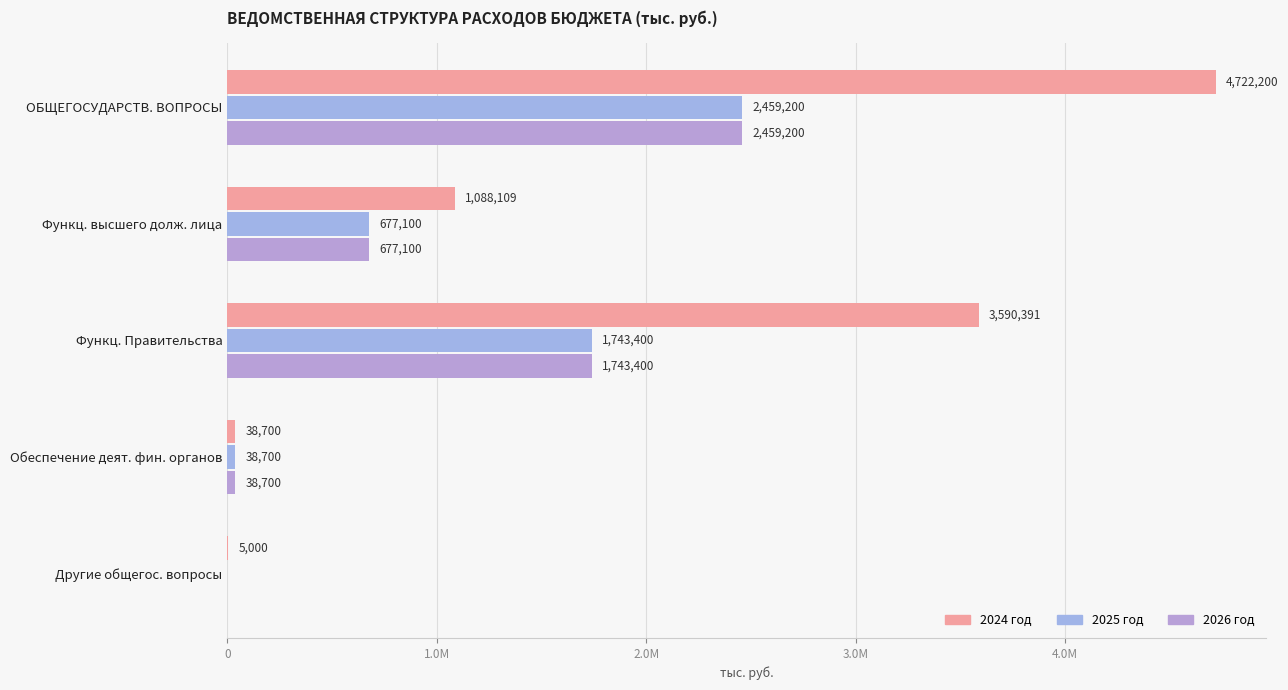

List the series in order of their peak value, highest first.

2024 год, 2026 год, 2025 год